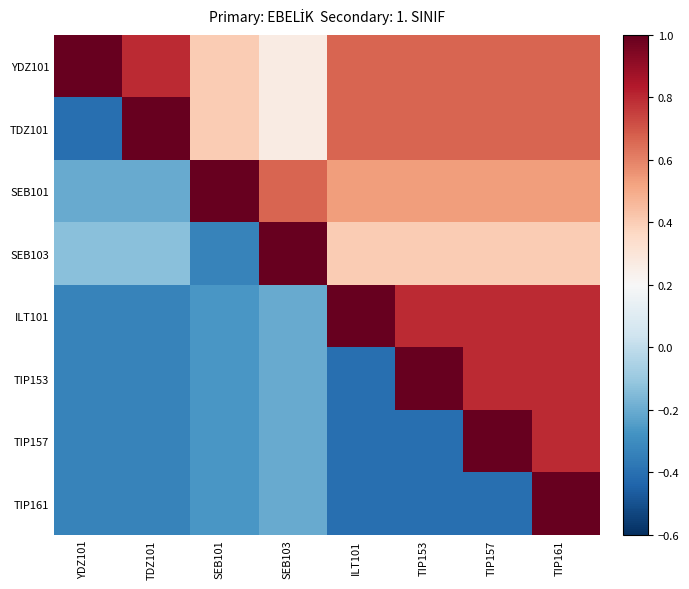

Between TDZ101 and ILT101, which series saw the biggest shift?

ILT101